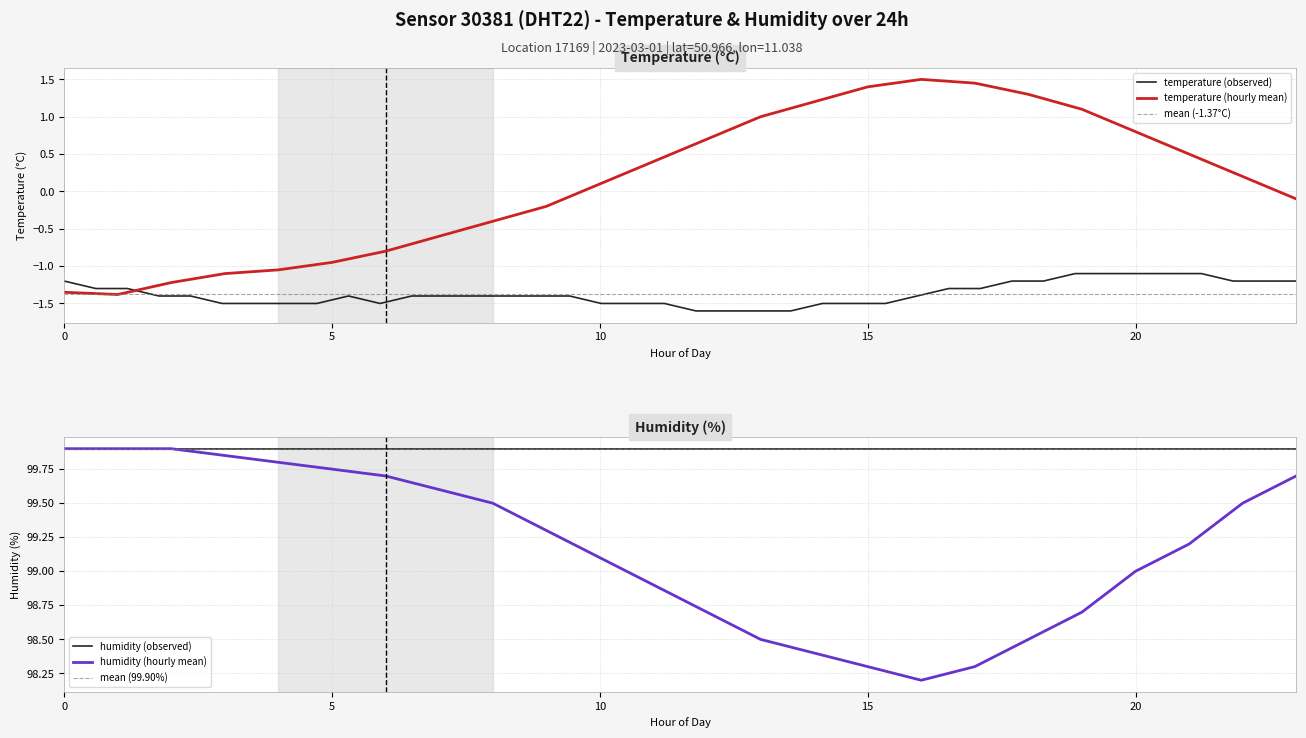

The value of humidity at 09:00 is 99.3. True or false?

True